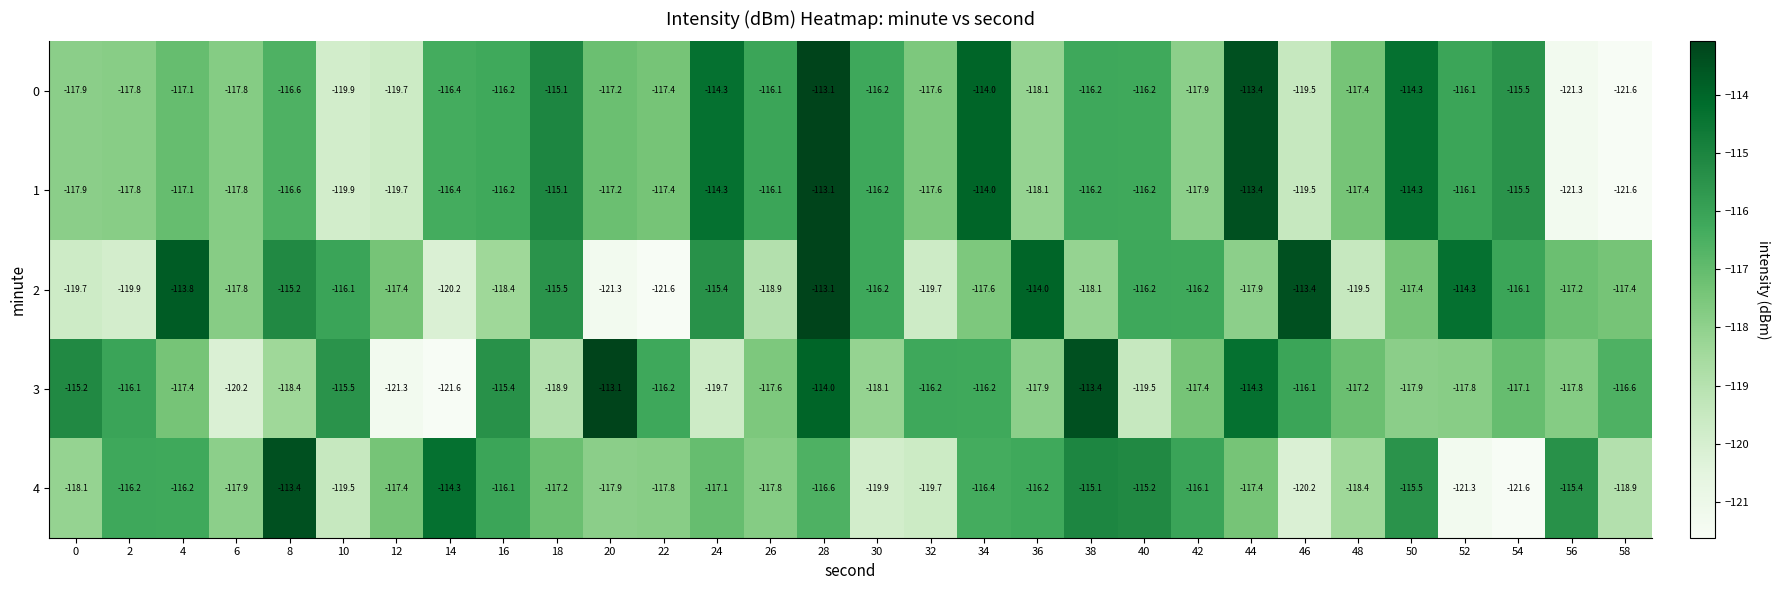

What is the difference between the highest and lowest values at 22?

5.4